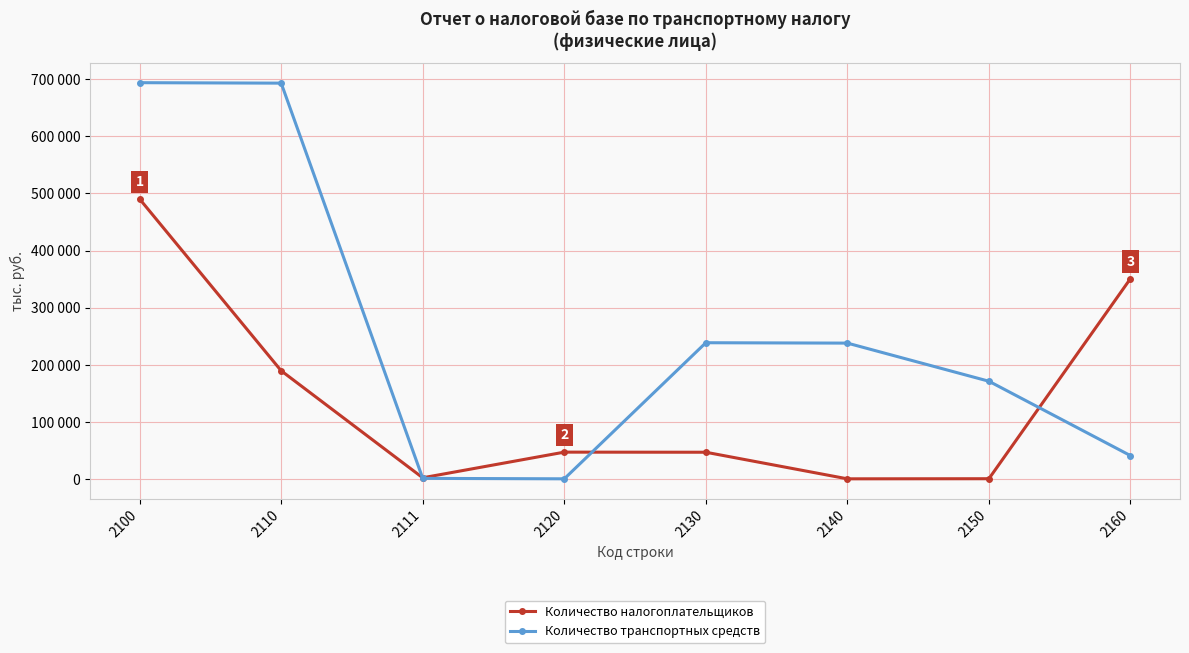

At which category is the sum across all series the highest?

2100